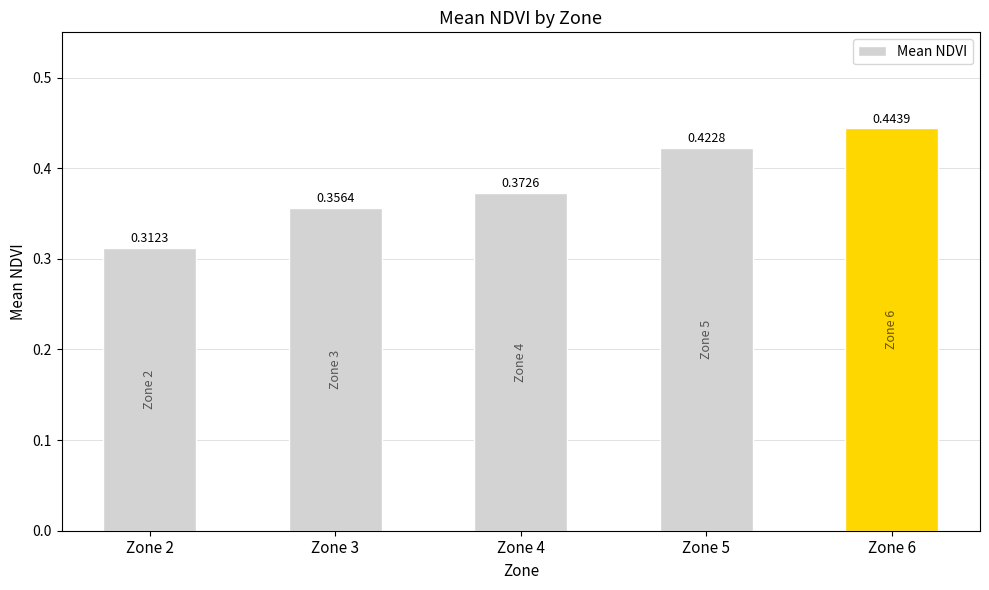

Which category has the highest value across all series?

Zone 6